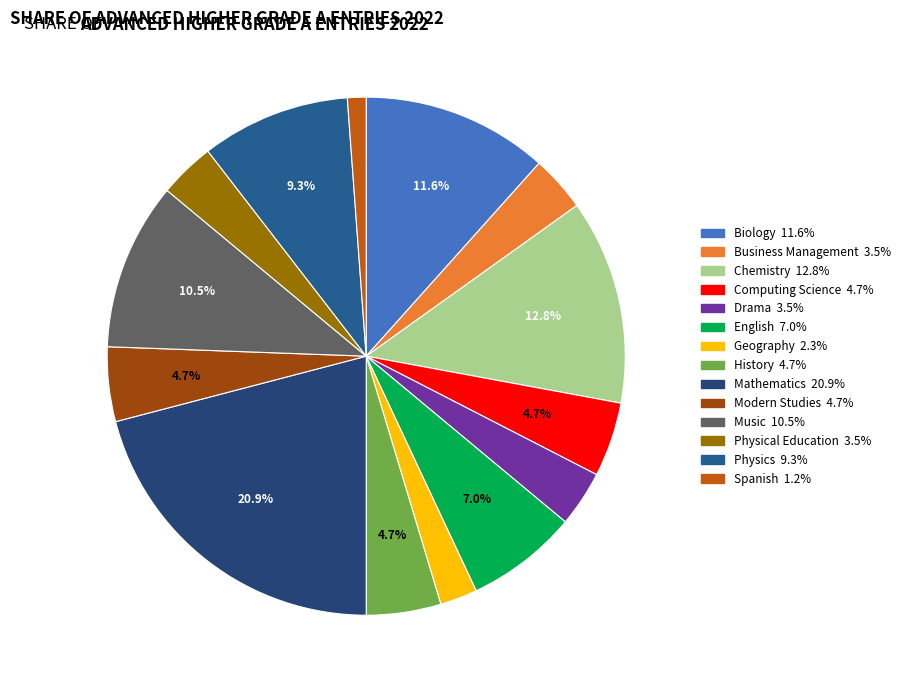

Is there any slice that represents more than half of the pie?

No